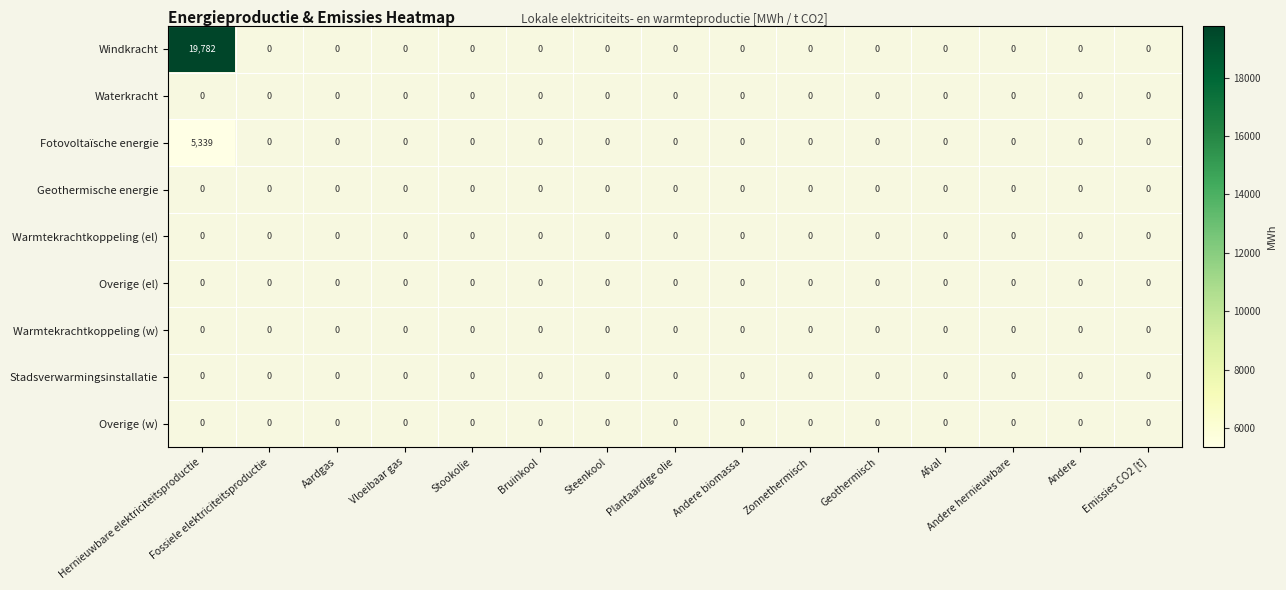

At which label is Warmtekrachtkoppeling (el) closest to 0?

Hernieuwbare elektriciteitsproductie